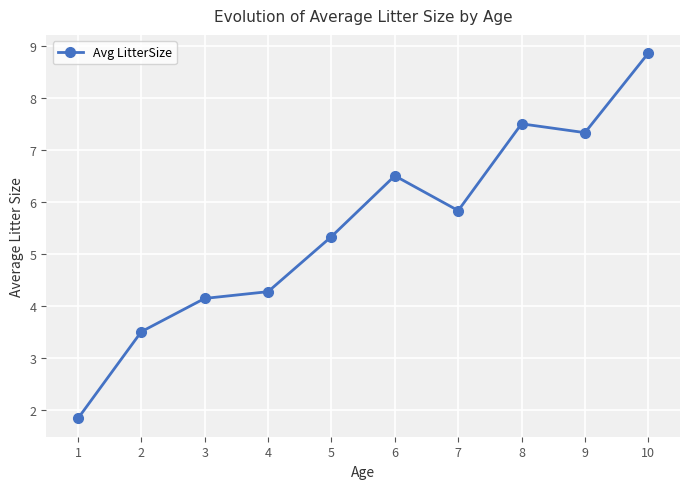

True or false: the data shows 6.4 at 4.

False